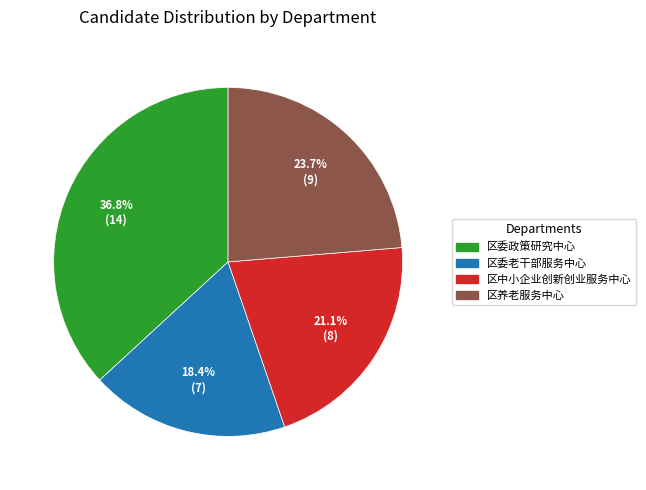

To the nearest percent, what is the difference between the largest and smallest slice percentages?

18%